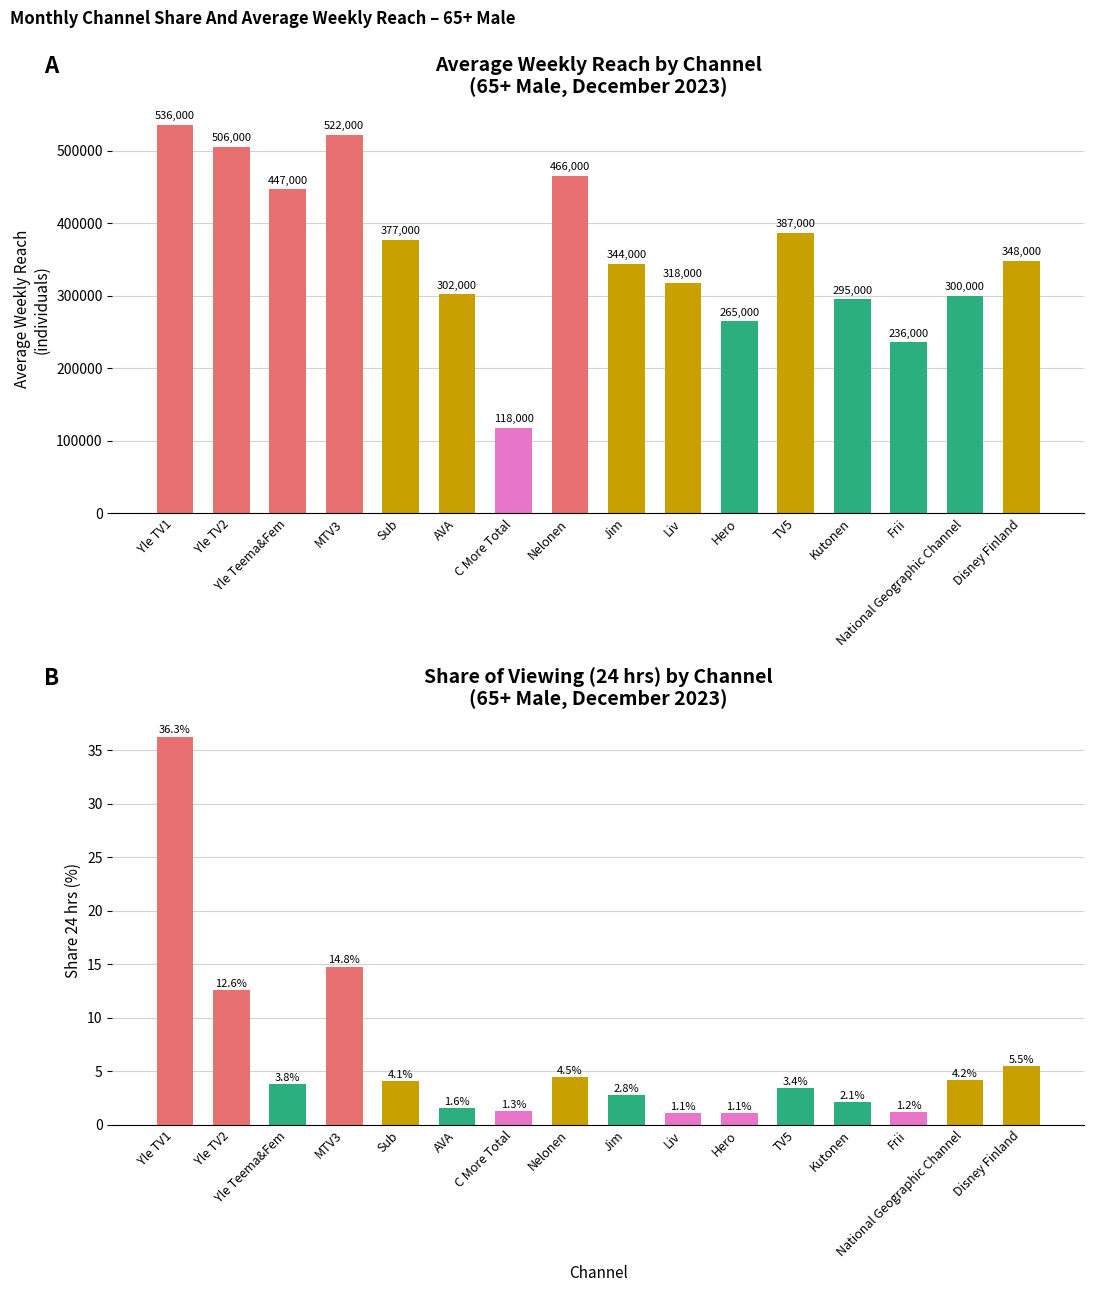

Reading right to left, list all the values displayed in this chart.

Average Weekly Reach (individuals): 348000.0	300000.0	236000.0	295000.0	387000.0	265000.0	318000.0	344000.0	466000.0	118000.0	302000.0	377000.0	522000.0	447000.0	506000.0	536000.0
Share 24 hrs: 5.5	4.2	1.2	2.1	3.4	1.1	1.1	2.8	4.5	1.3	1.6	4.1	14.8	3.8	12.6	36.3